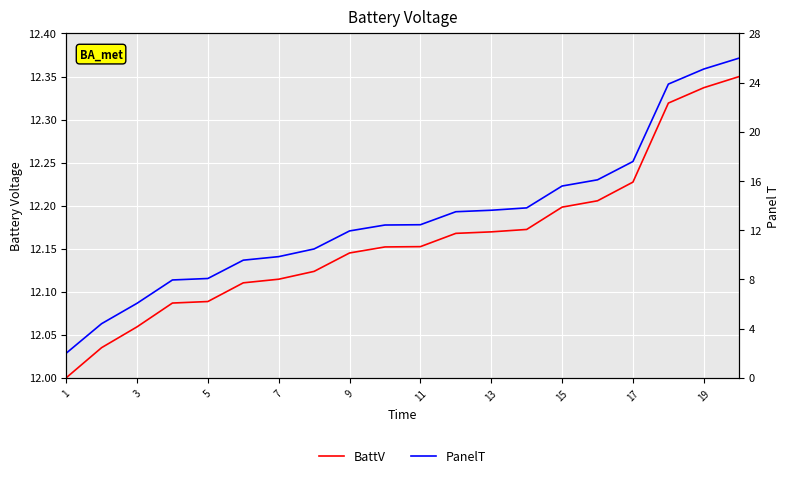

Reading left to right, what are all the values shown in this chart?

BattV: 12.0	12.0	12.1	12.1	12.1	12.1	12.1	12.1	12.1	12.2	12.2	12.2	12.2	12.2	12.2	12.2	12.2	12.3	12.3	12.3
PanelT: 2.0	4.4	6.1	8.0	8.1	9.6	9.9	10.5	11.9	12.4	12.5	13.5	13.6	13.8	15.6	16.1	17.6	23.9	25.1	26.0